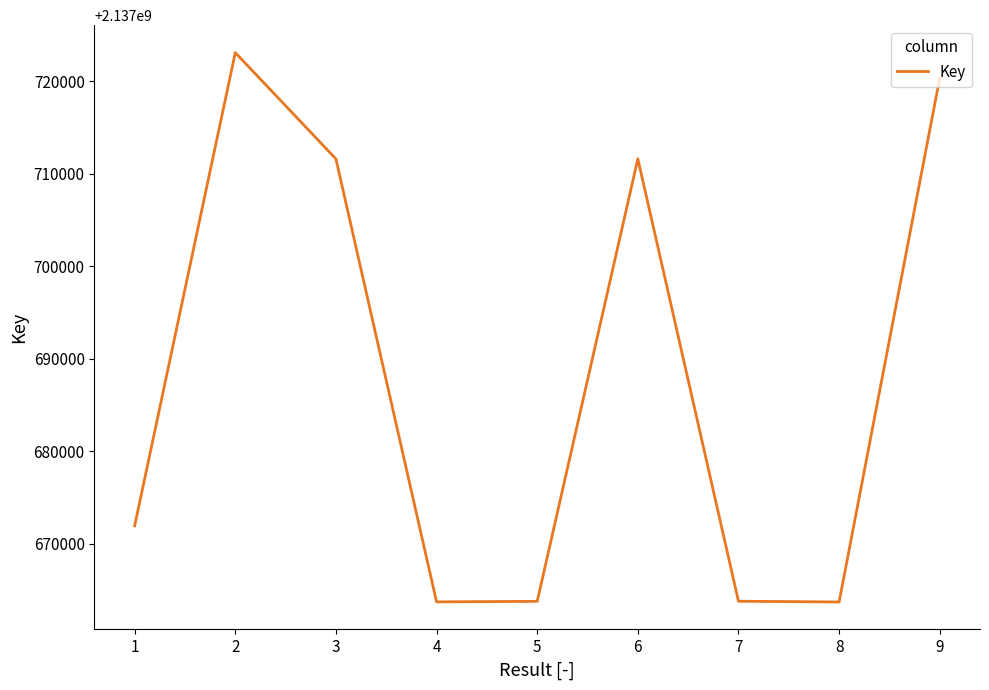

True or false: there are more than 1 points higher than both neighbors.

True